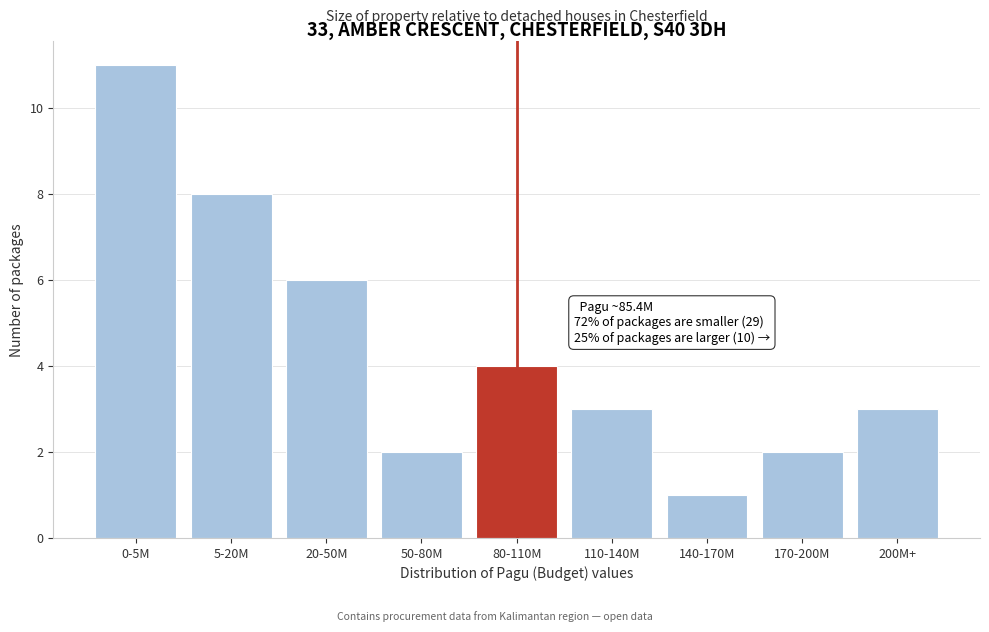

Reading left to right, what are all the values shown in this chart?

11	8	6	2	4	3	1	2	3